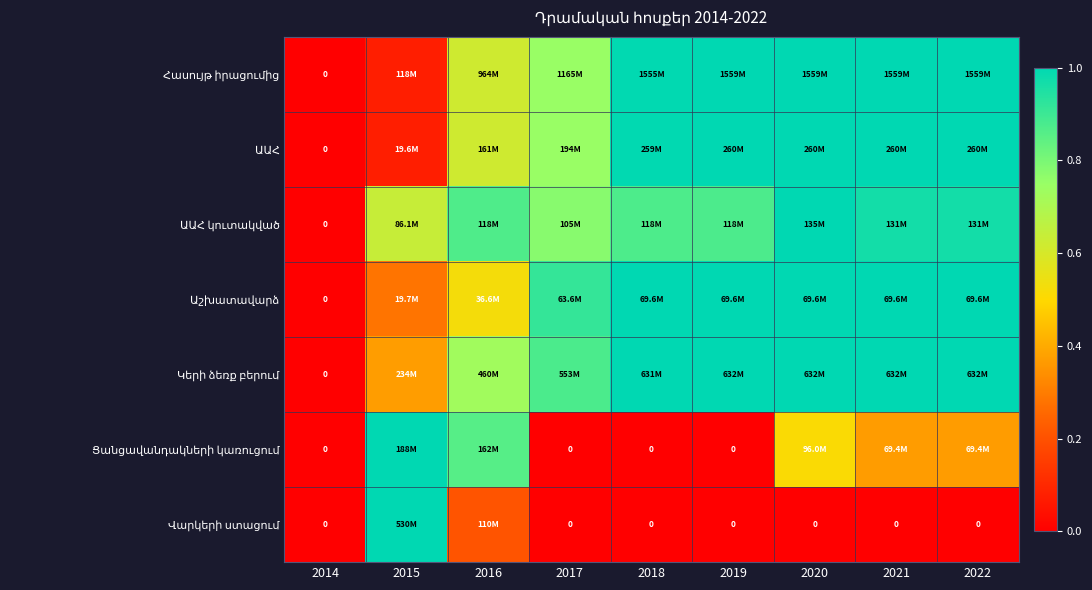

At how many categories does at least one series exceed 0?

8